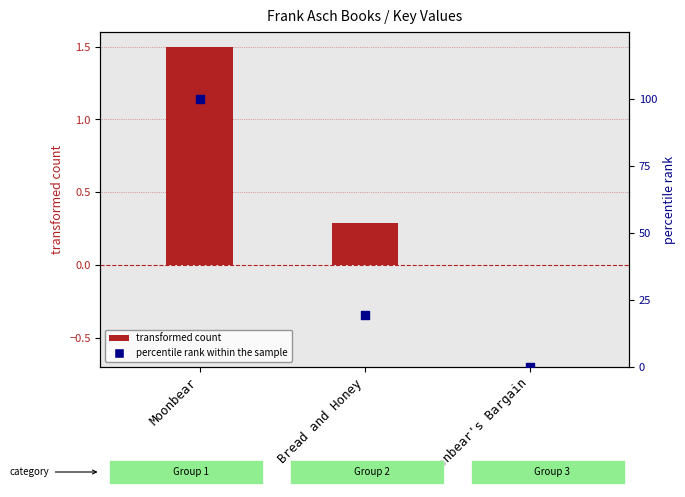

What are all the series names shown in the legend?

transformed count, percentile rank within the sample